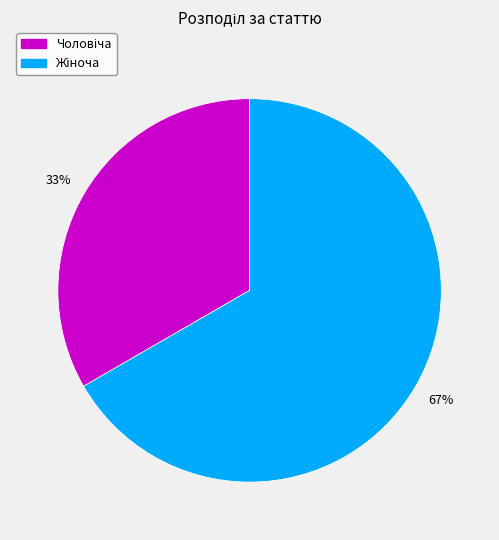

To the nearest percent, what is the average slice percentage?

50%